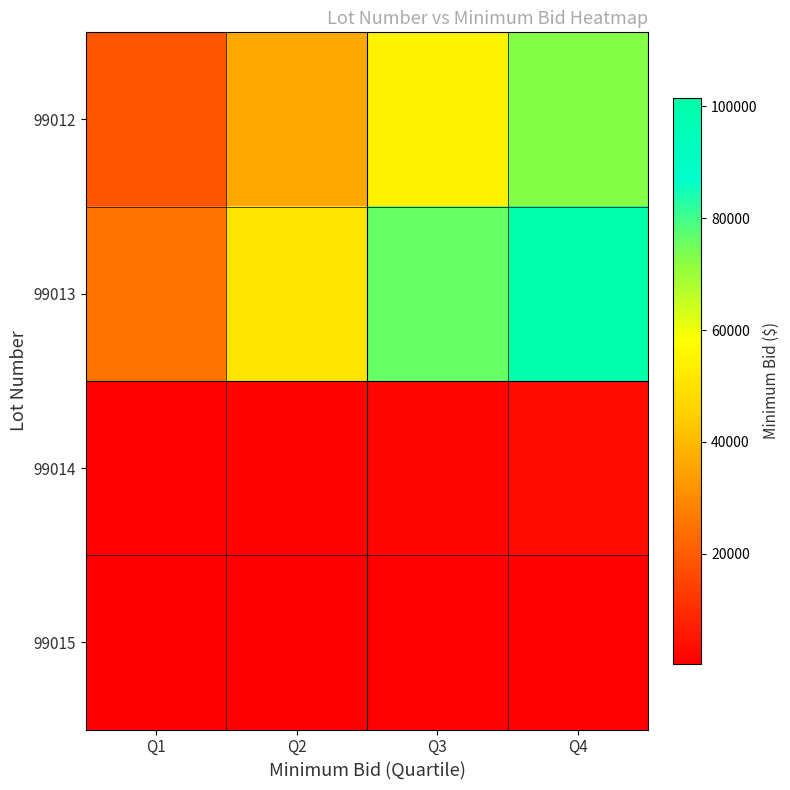

What is the total value across all series at Q3?

133623.8